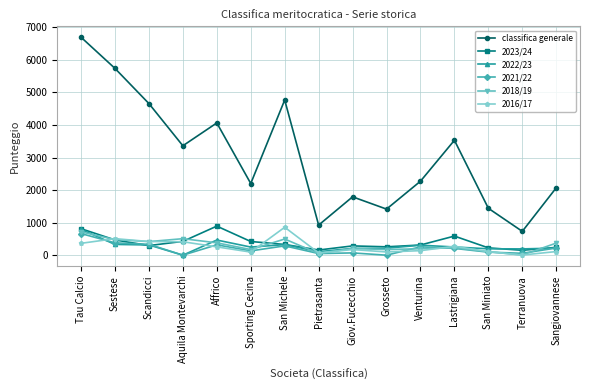

True or false: 2018/19 has a value of 173.5 at Grosseto.

True